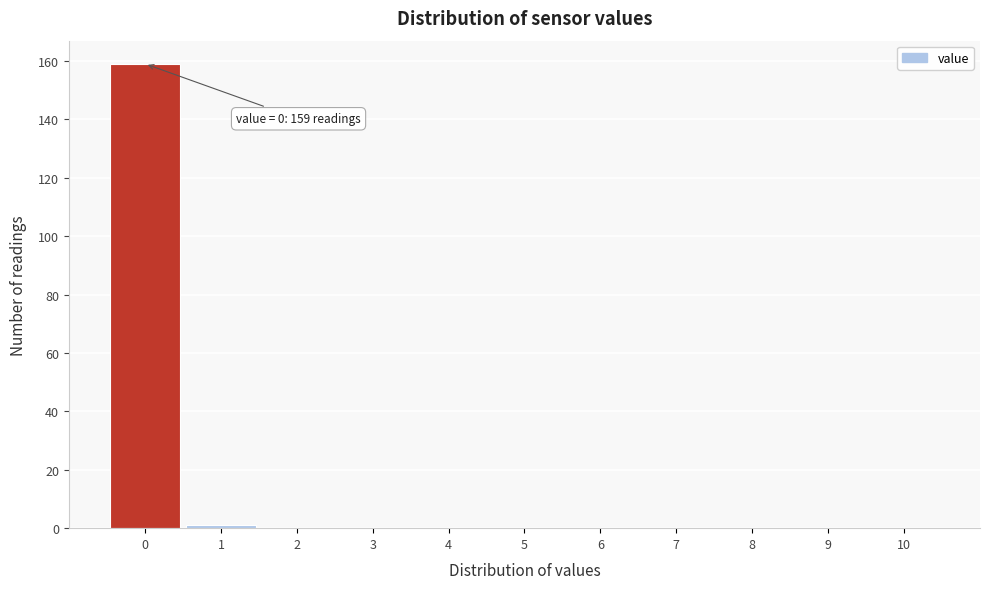

Reading left to right, transcribe all the data shown in this chart.

0=159	1=1	2=0	3=0	4=0	5=0	6=0	7=0	8=0	9=0	10=0